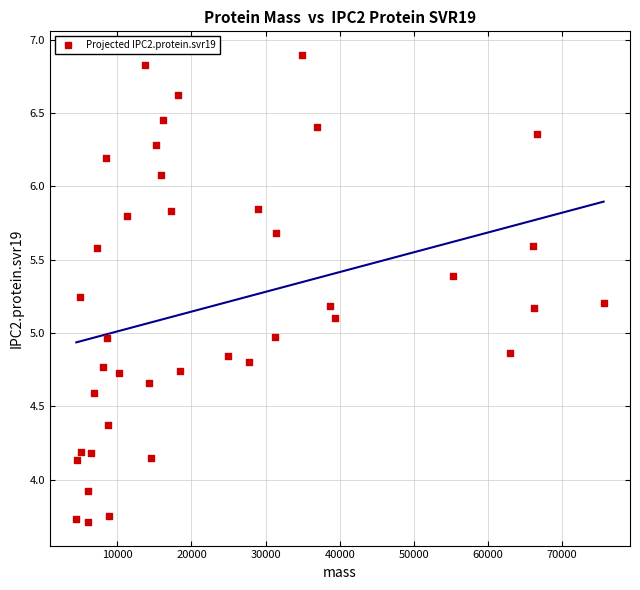

What is the range of Y values (max minus min)?

3.2